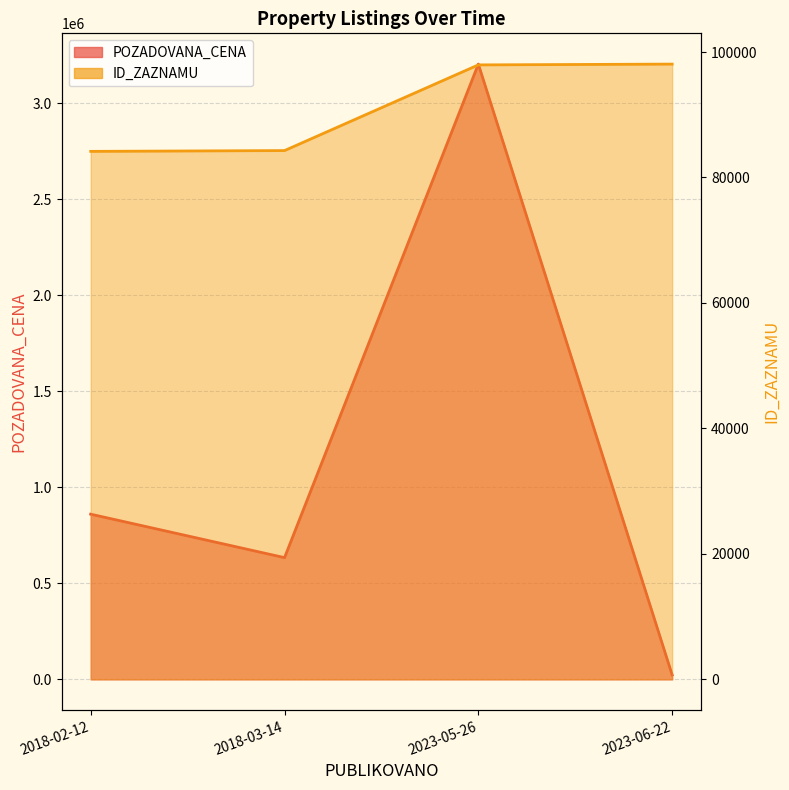

How many interior local valleys does the POZADOVANA_CENA series have?

1